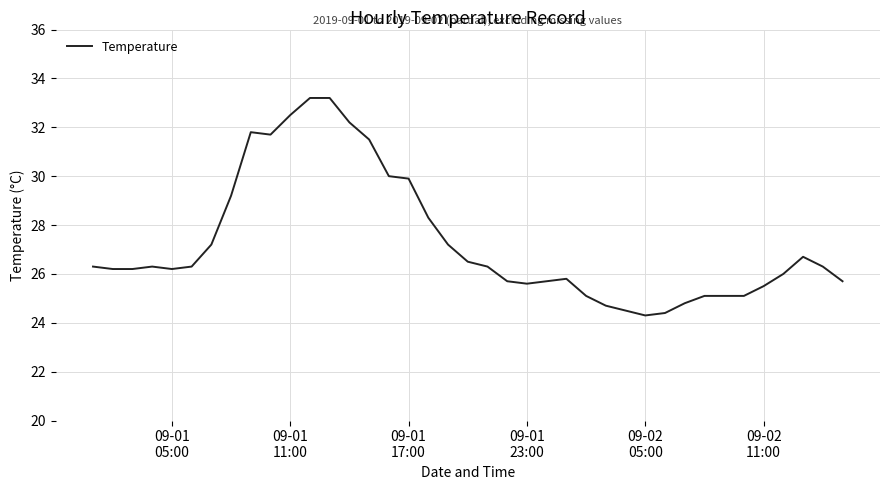

What is the difference between the maximum and minimum values?

8.9